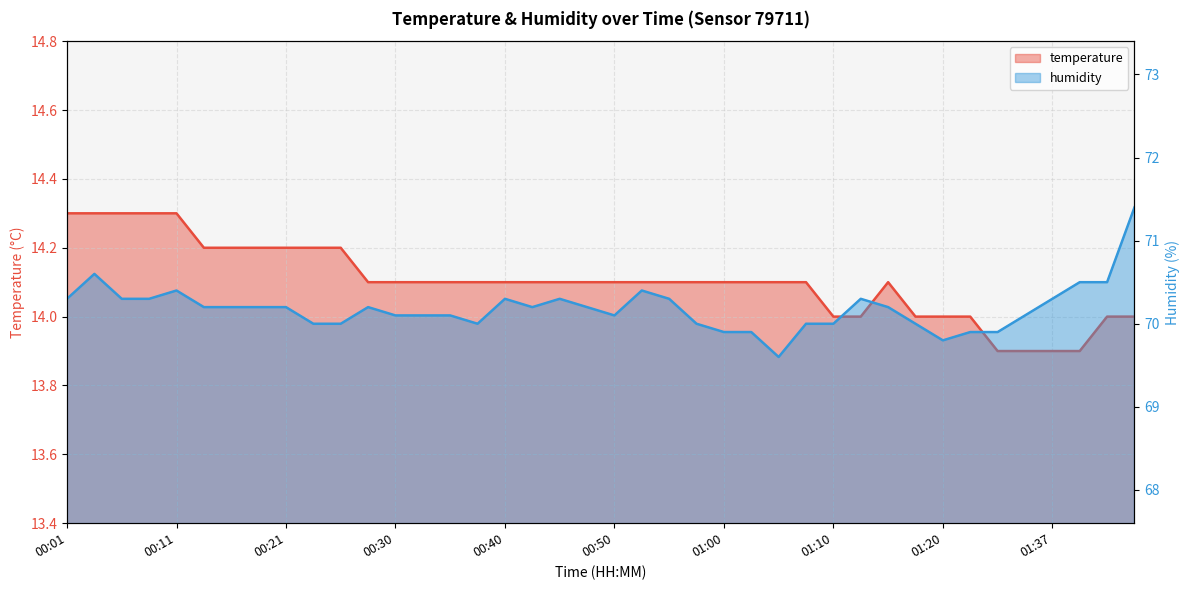

What is the value of the temperature point at the 35th from the left?

13.9